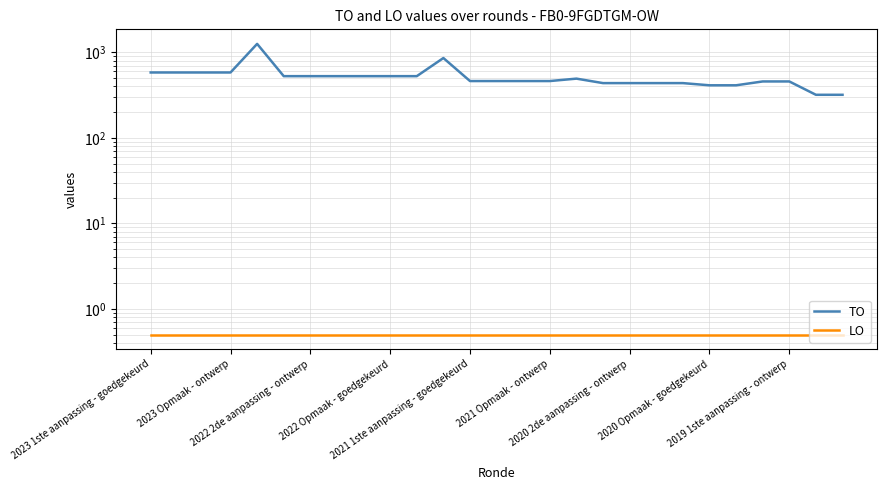

How many categories are shown in the chart?

27